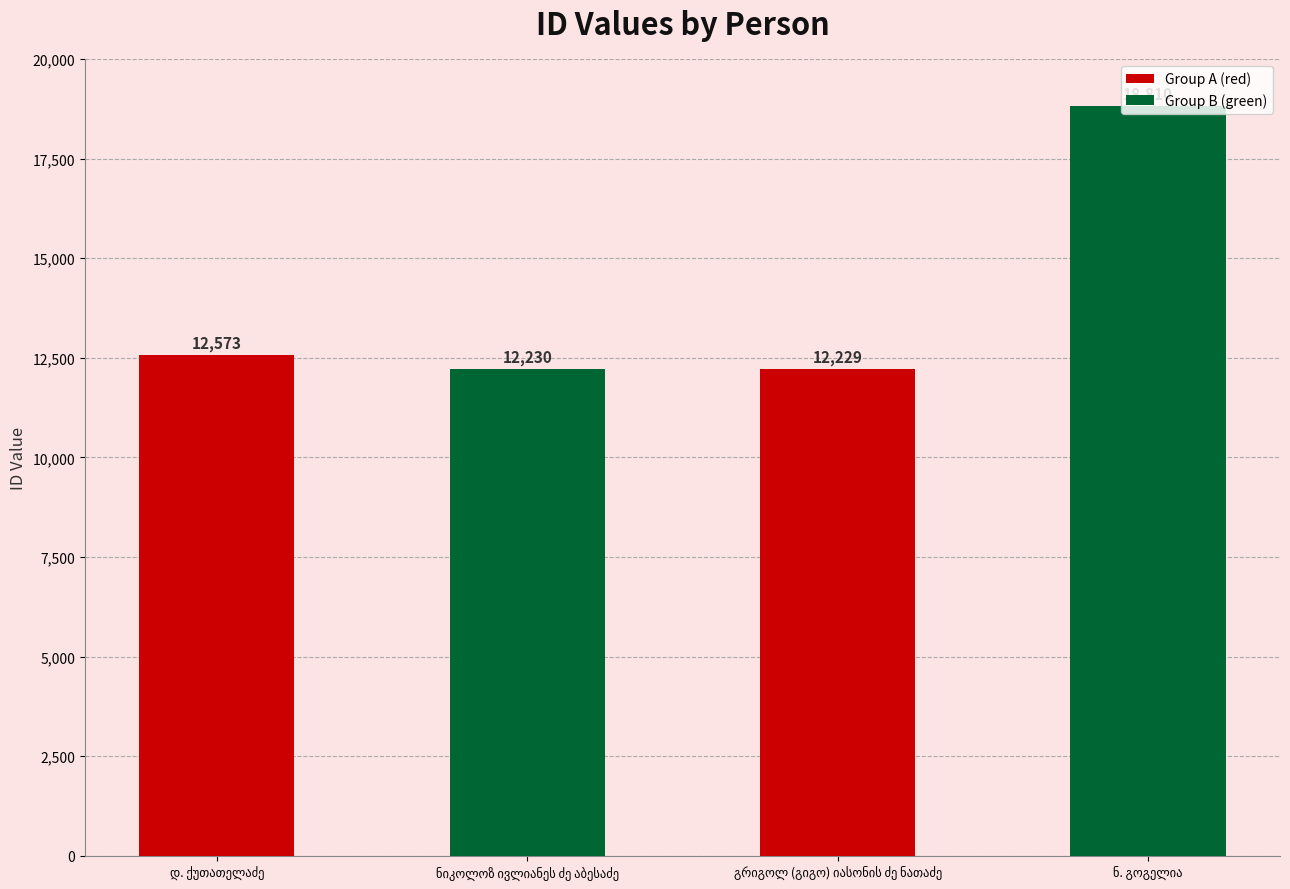

What is the smallest value displayed?

12229